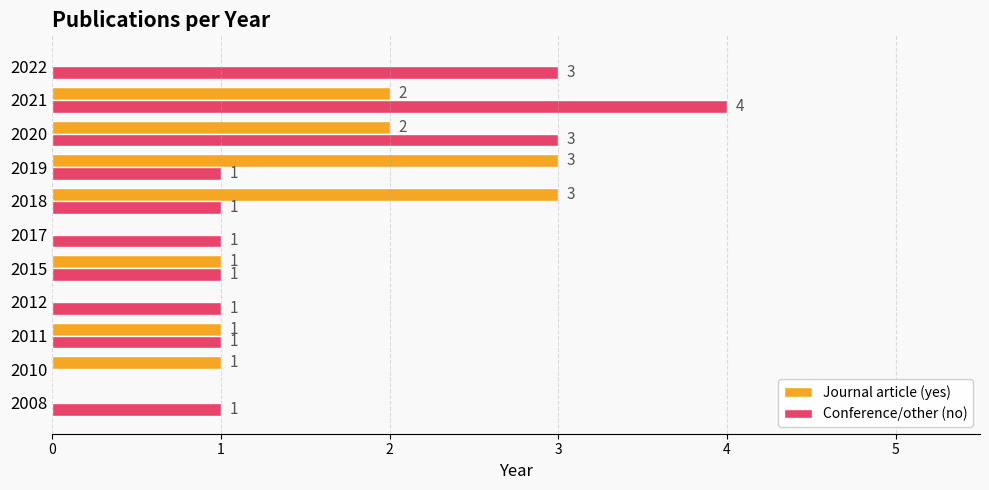

Which series has the largest total across all categories?

Conference/other (no)